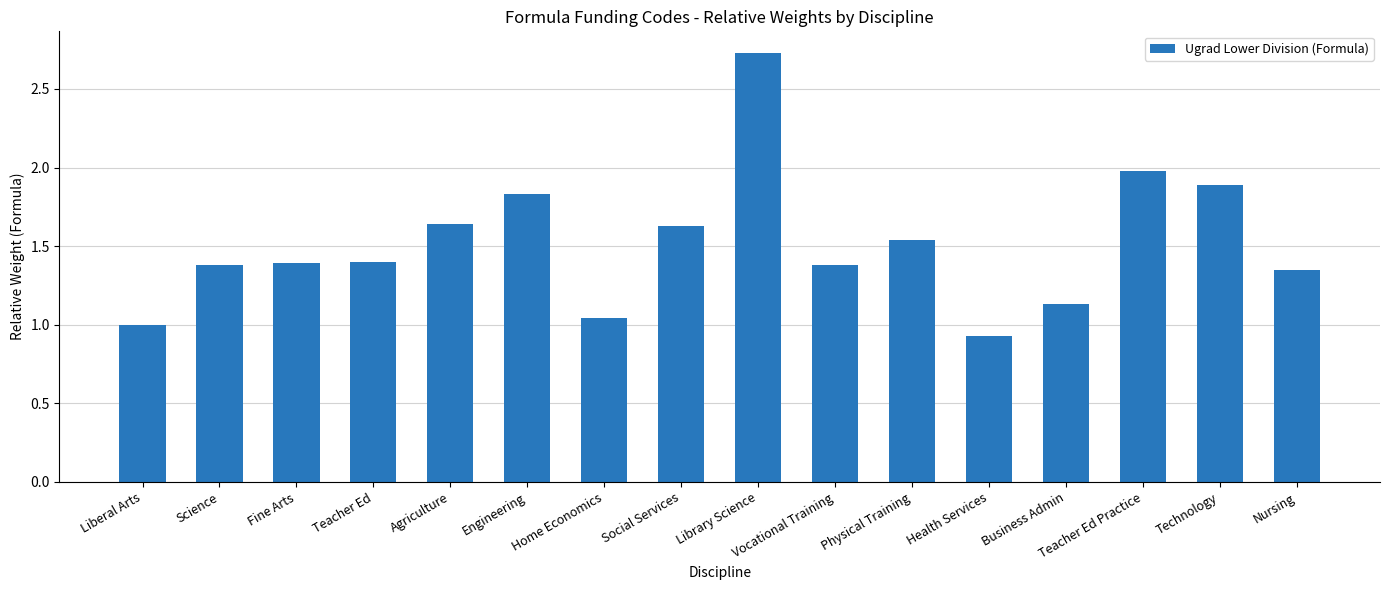

What is the label of the 9th bar from the left?

Library Science